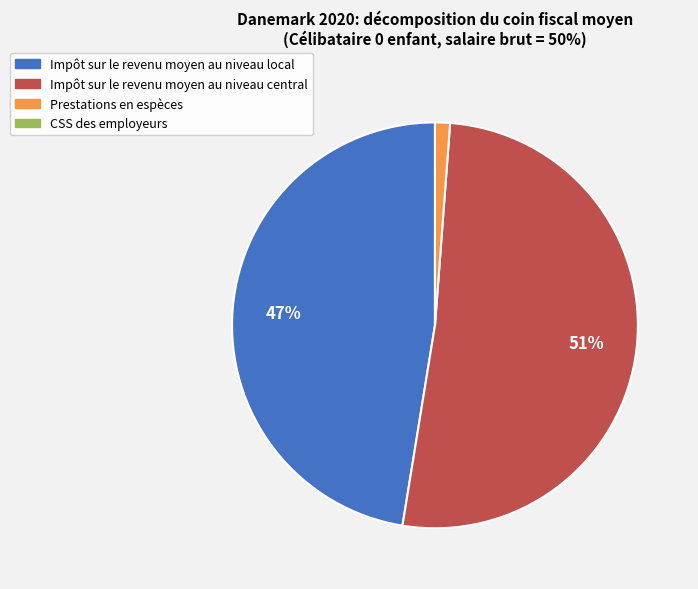

To the nearest percent, what is the difference between the Impôt sur le revenu moyen au niveau local and Prestations en espèces slice percentages?

46%